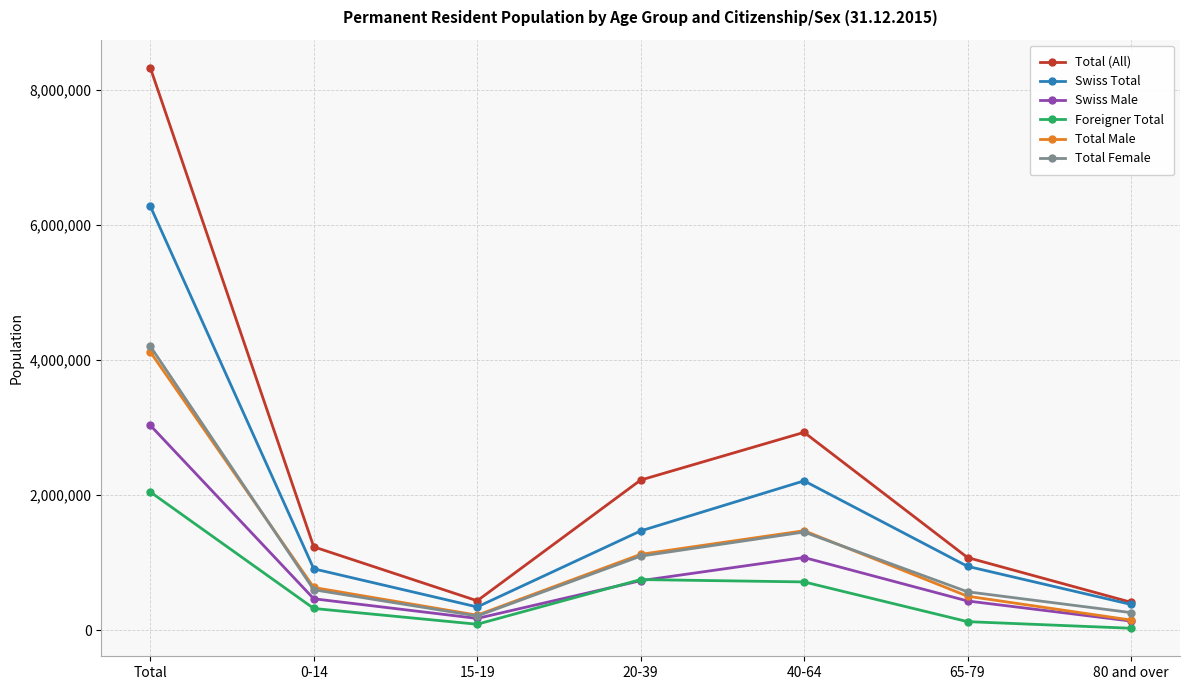

What is the smallest value displayed?

32092